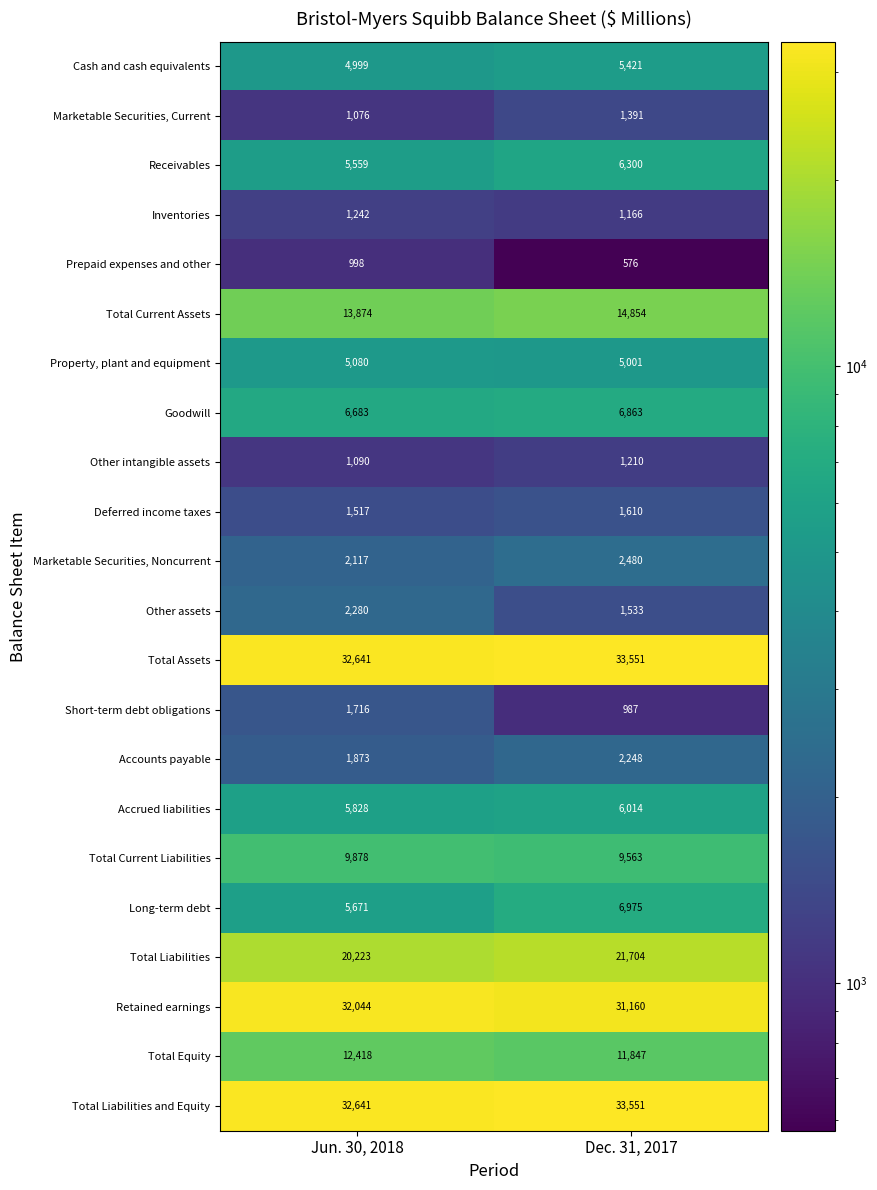

What is the average value of the Marketable Securities, Current series?

1234